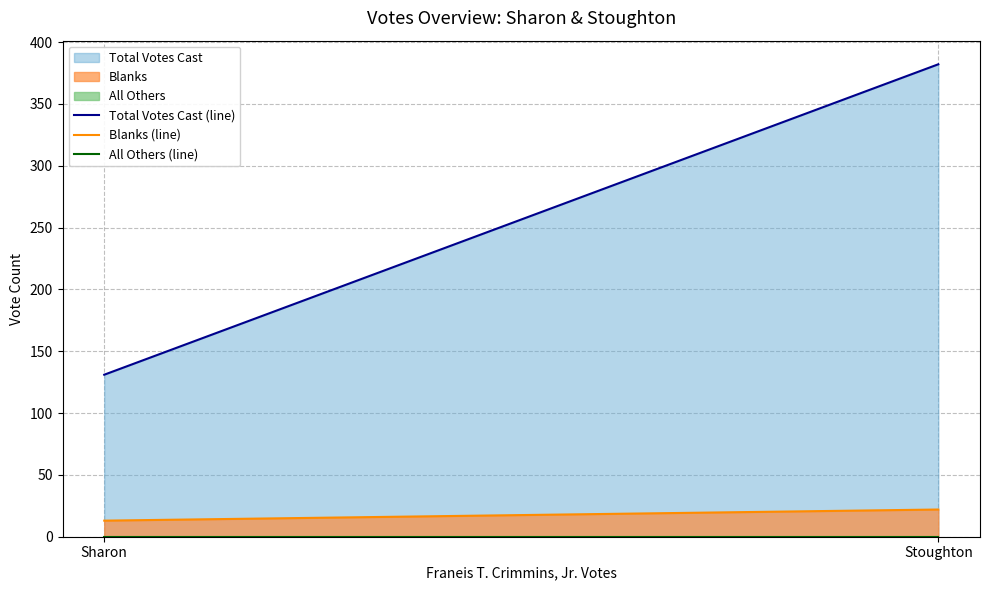

Rank the series at Sharon from highest to lowest value.

Total Votes Cast (line), Blanks (line), All Others (line)